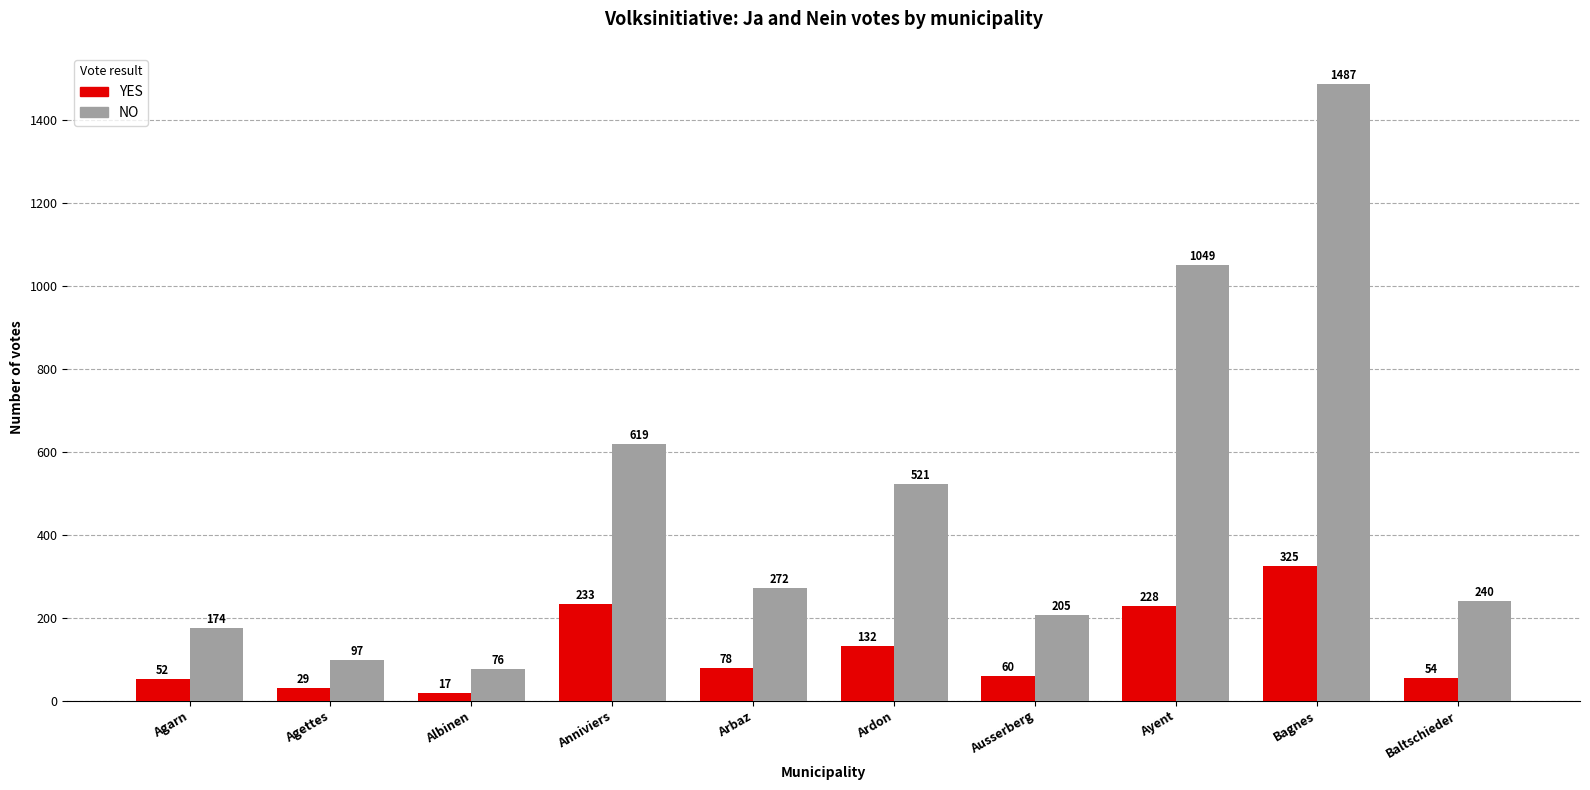

How many groups of bars are there?

10